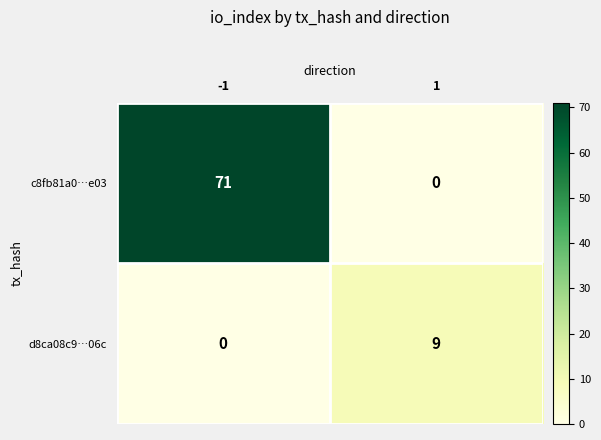

Which series has the largest total across all categories?

c8fb81a0…e03